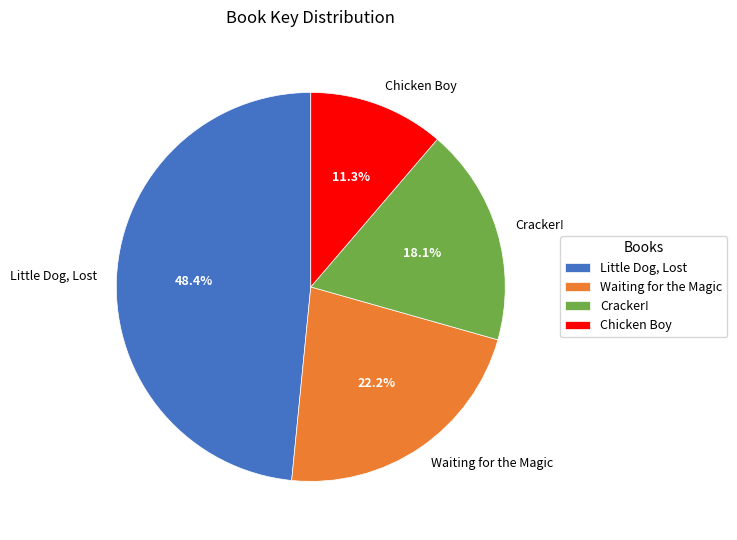

To the nearest percent, what percentage of the pie is Chicken Boy?

11%